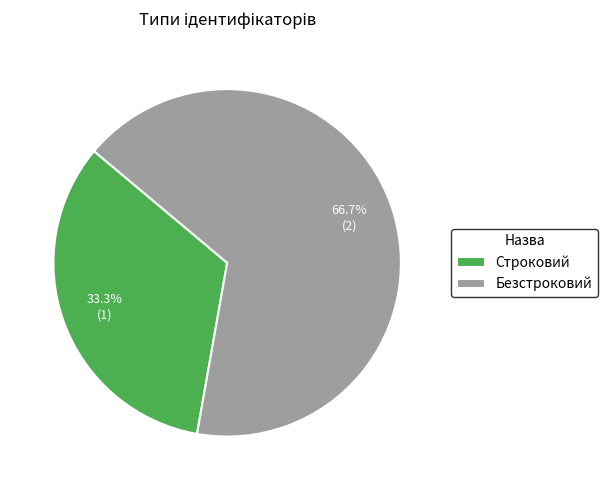

Approximately how many times larger is the value at Строковий compared to Безстроковий?

0.5